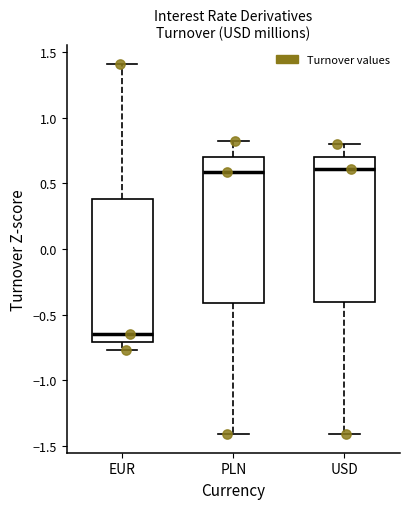

Which box has the lowest median line?

EUR